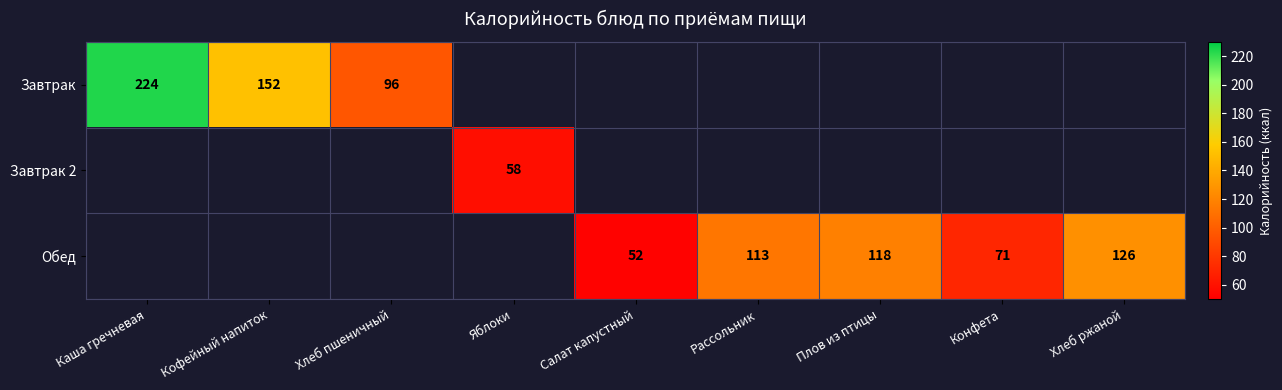

The value of Завтрак at Каша гречневая is 224. True or false?

True